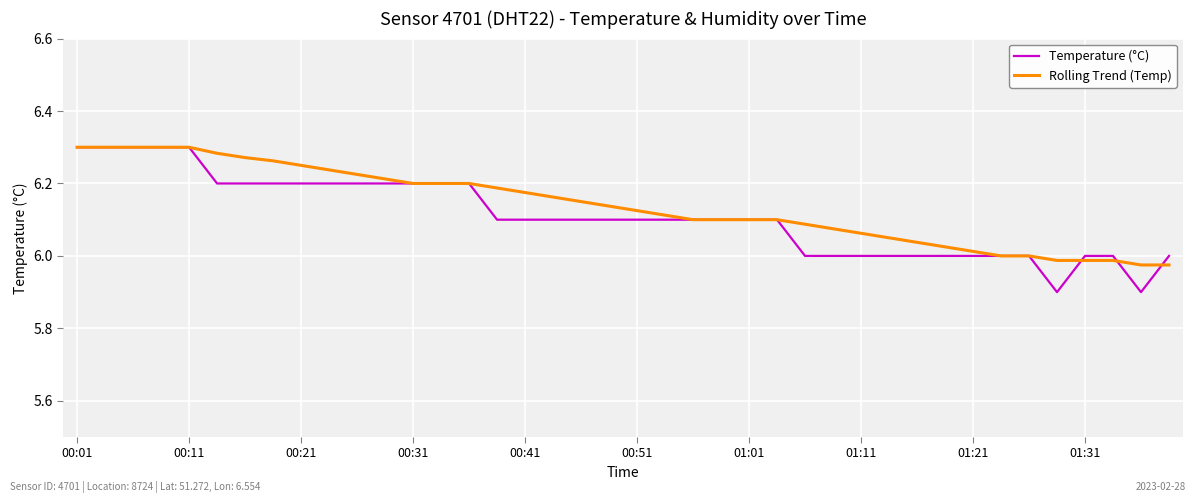

Which series has the largest total across all categories?

Rolling Trend (Temp)